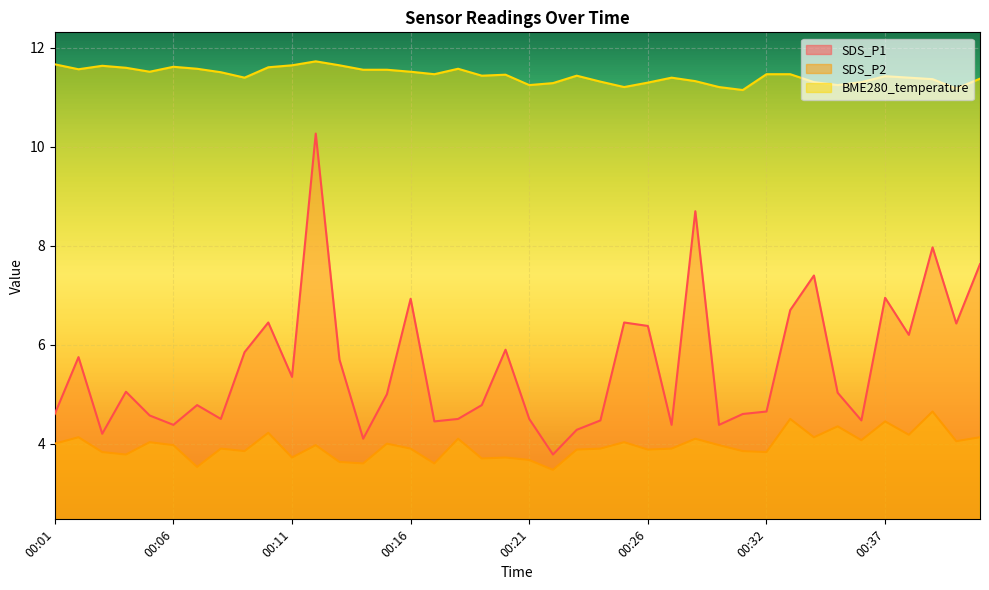

At which category does BME280_temperature reach its first local peak?

00:03